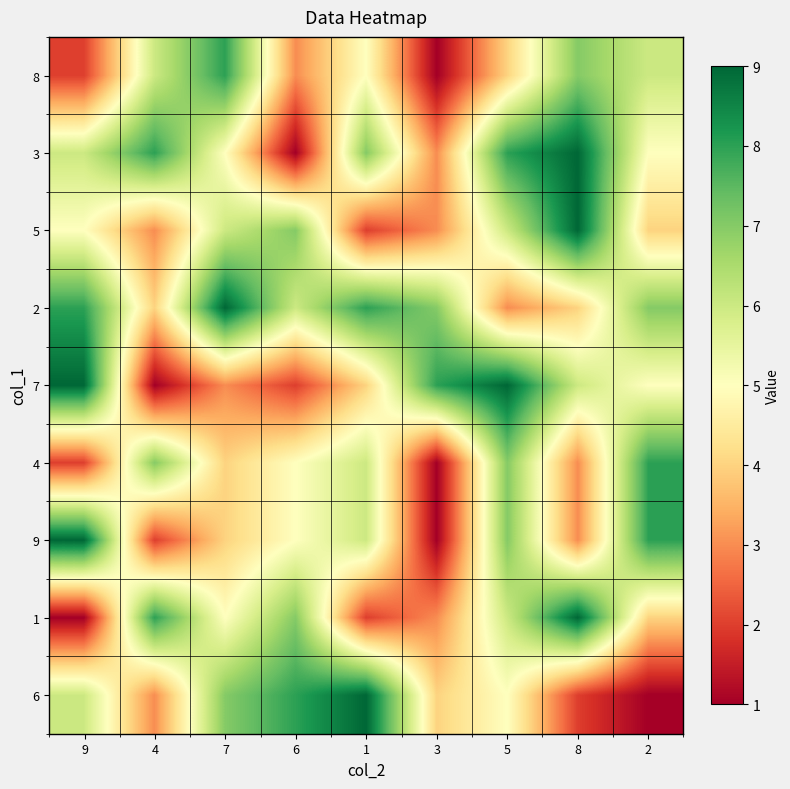

At which category is the sum across all series the highest?

5